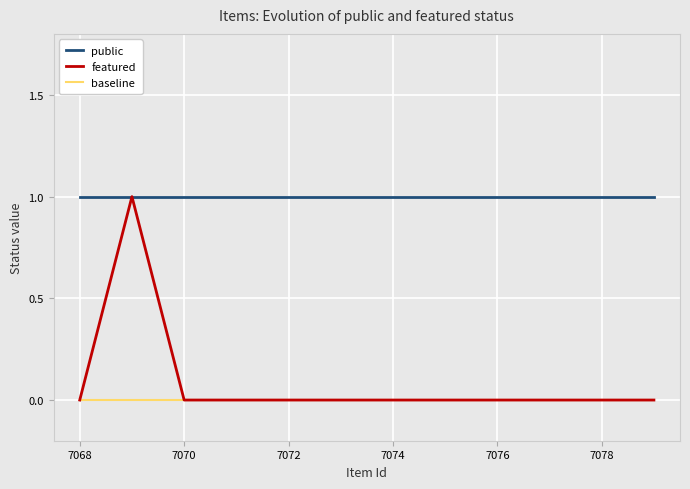

How many categories are shown in the chart?

12